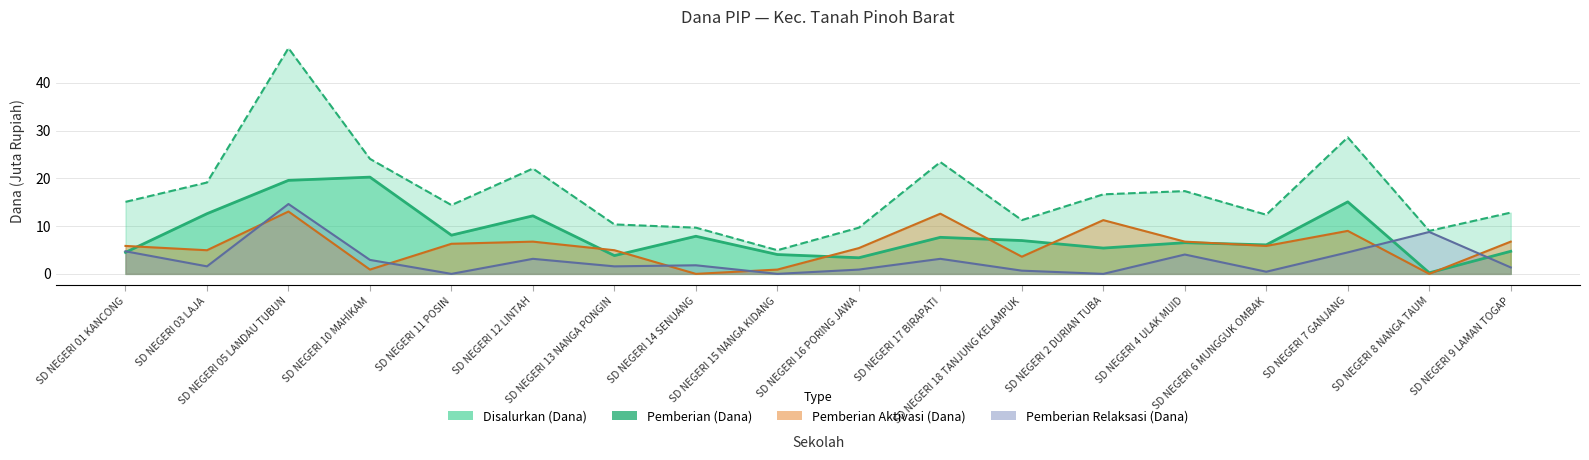

Which series changed the most between SD NEGERI 12 LINTAH and SD NEGERI 14 SENUANG?

Disalurkan (Dana)